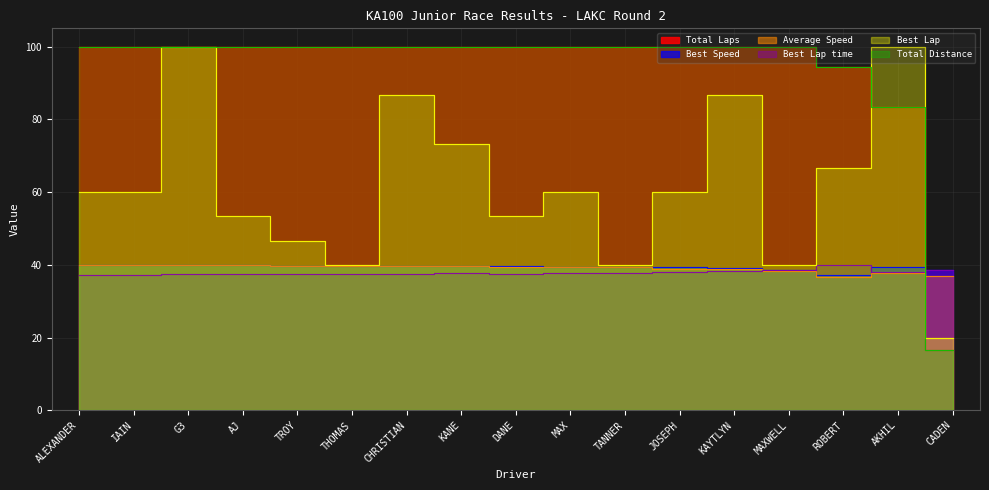

At which category is the sum across all series the highest?

G3